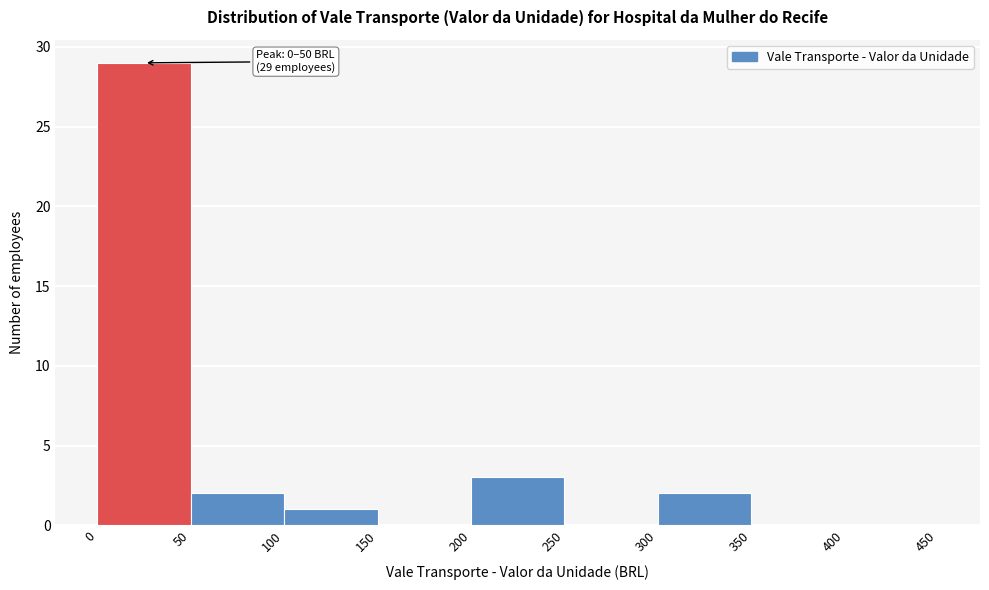

Which range on the x-axis has the tallest bar?

0 to 50